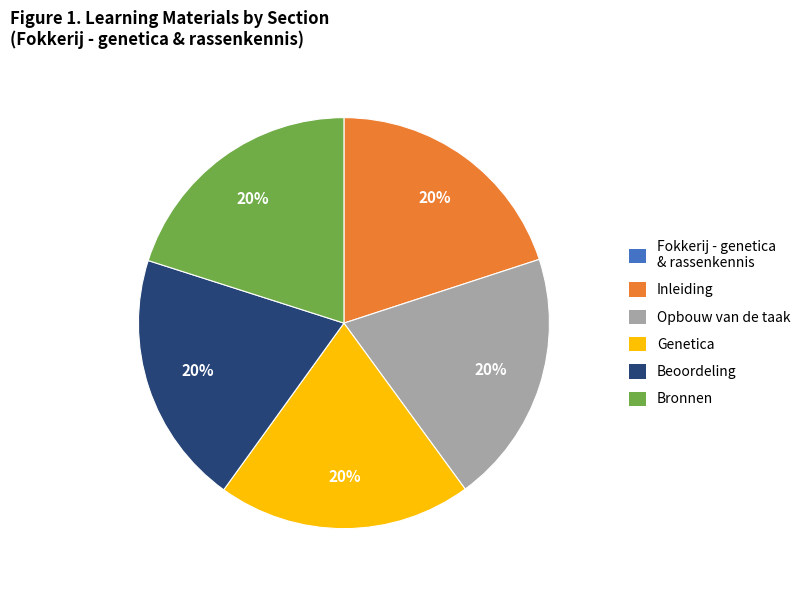

To the nearest percent, what portion does Genetica represent?

20%